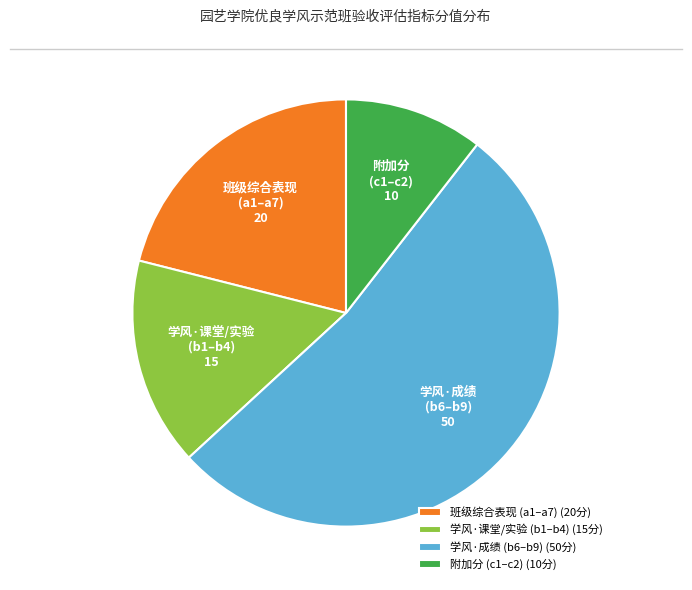

Rank the categories by value from highest to lowest.

学风·成绩 (b6–b9) (50分), 班级综合表现 (a1–a7) (20分), 学风·课堂/实验 (b1–b4) (15分), 附加分 (c1–c2) (10分)